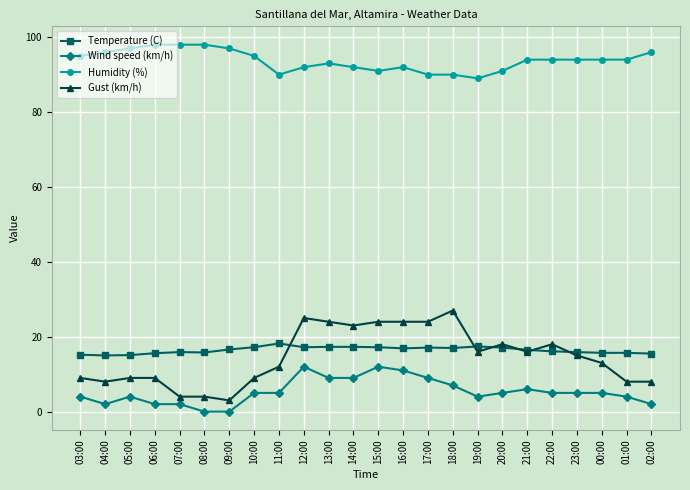

At 18:00, list the series in order from smallest to largest.

Wind speed (km/h), Temperature (C), Gust (km/h), Humidity (%)